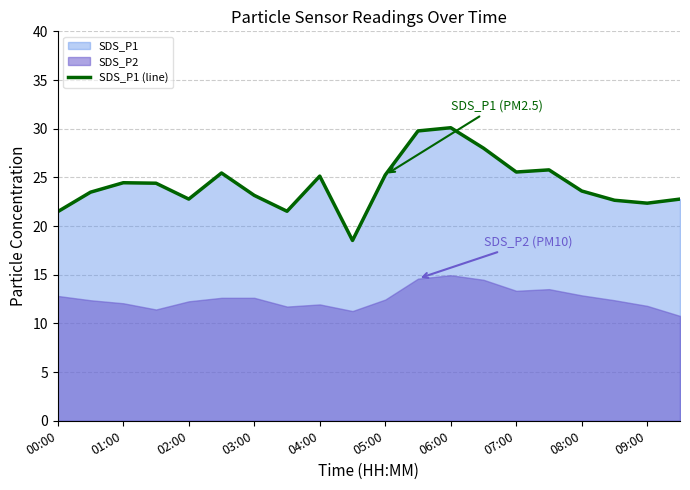

The SDS_P1 (line) series shows 23.6 at 08:00. True or false?

True